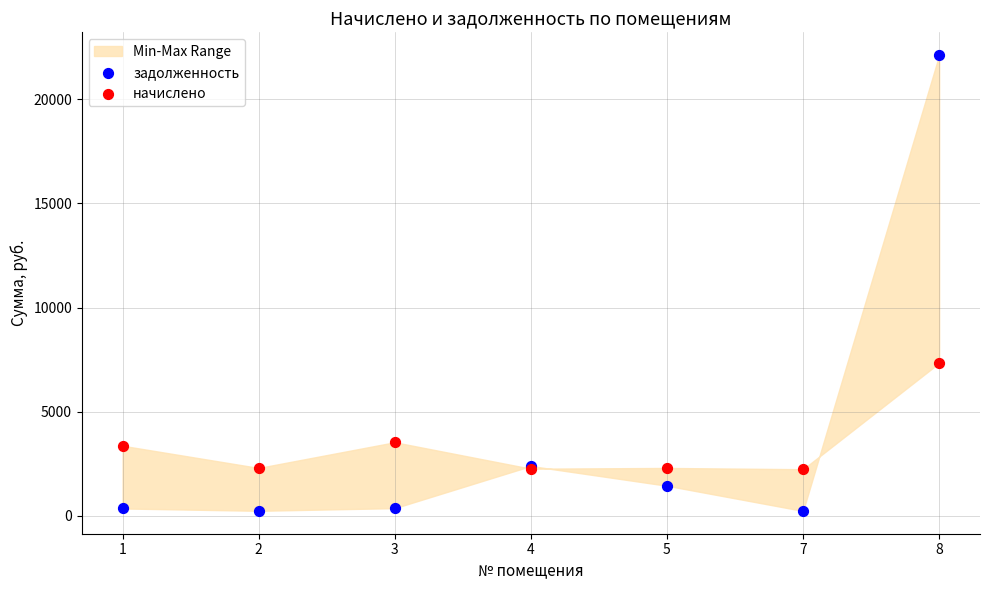

Which series has the largest Y range (max minus min)?

задолженность